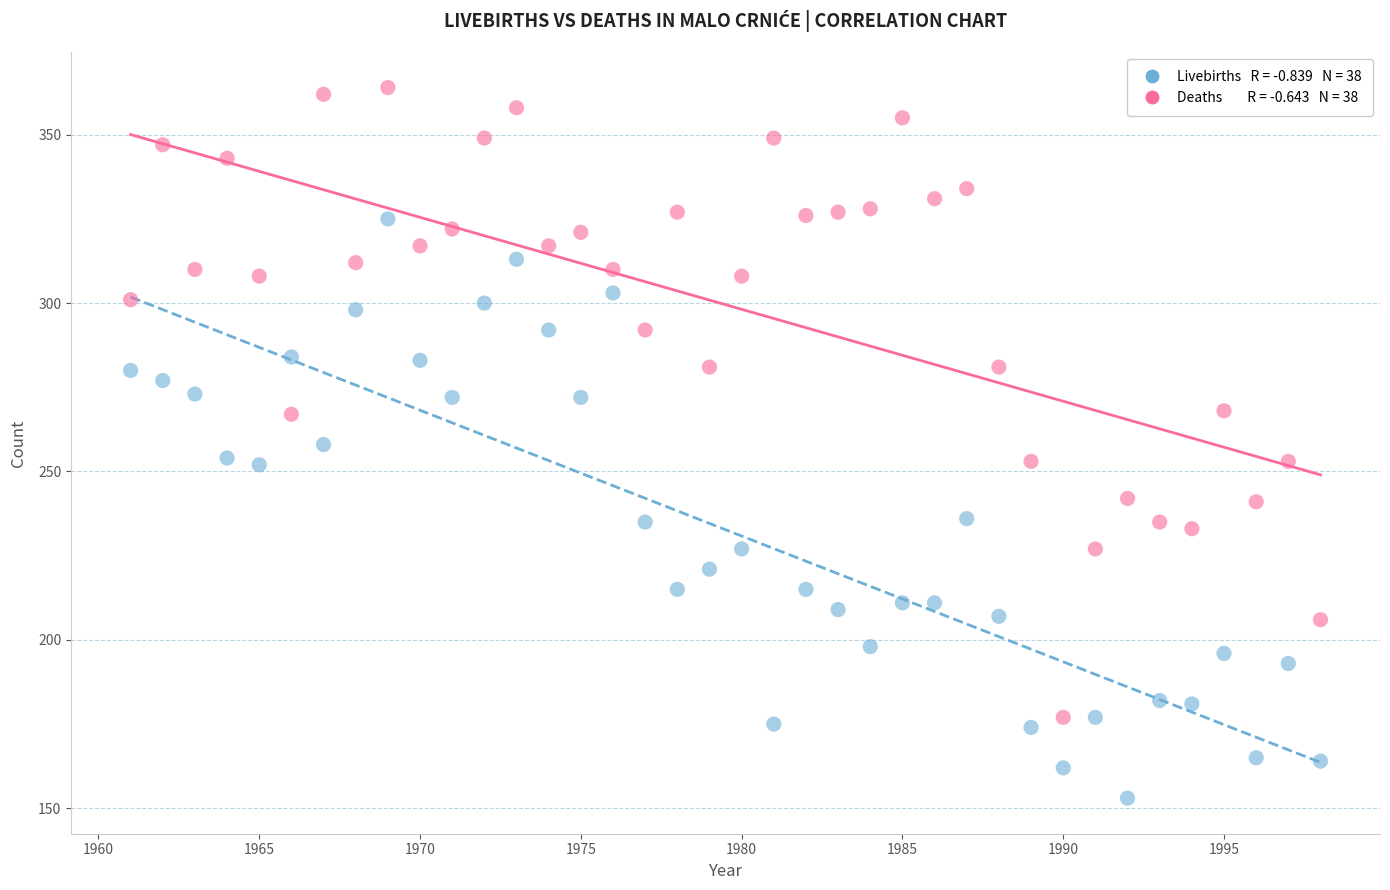

Across all data points, what is the range of X values (max minus min)?

37